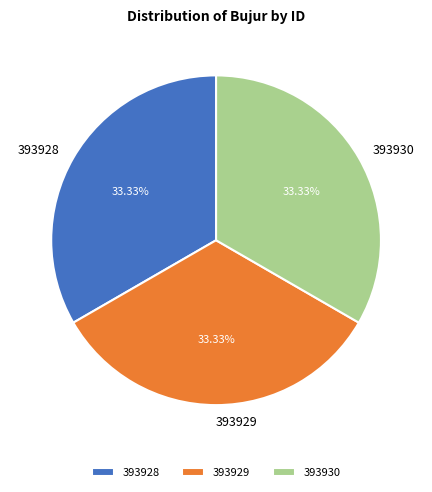

Does 393928 account for over 50% of the chart?

No